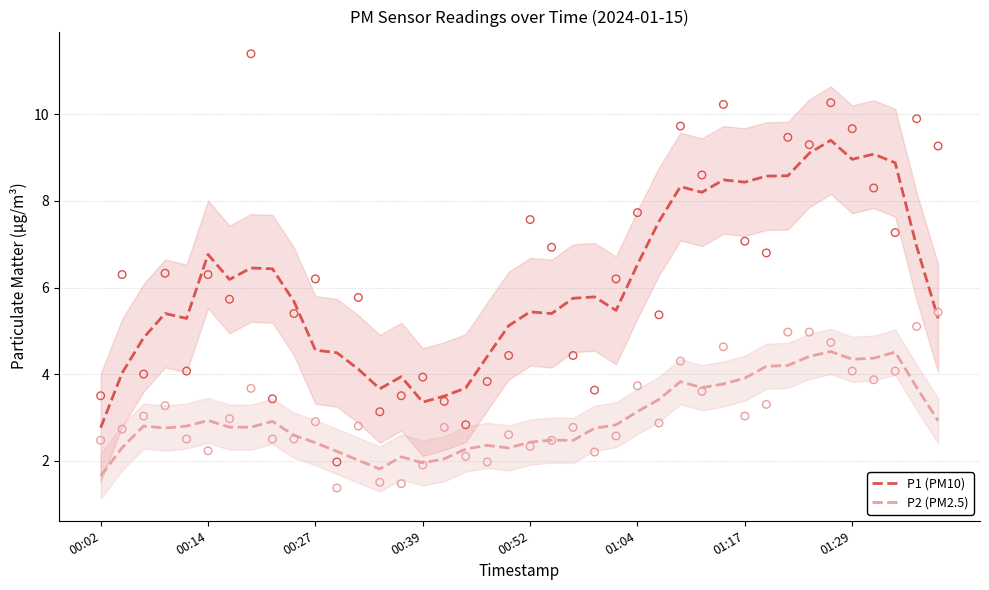

Which series contains the highest Y value?

P1 (PM10)